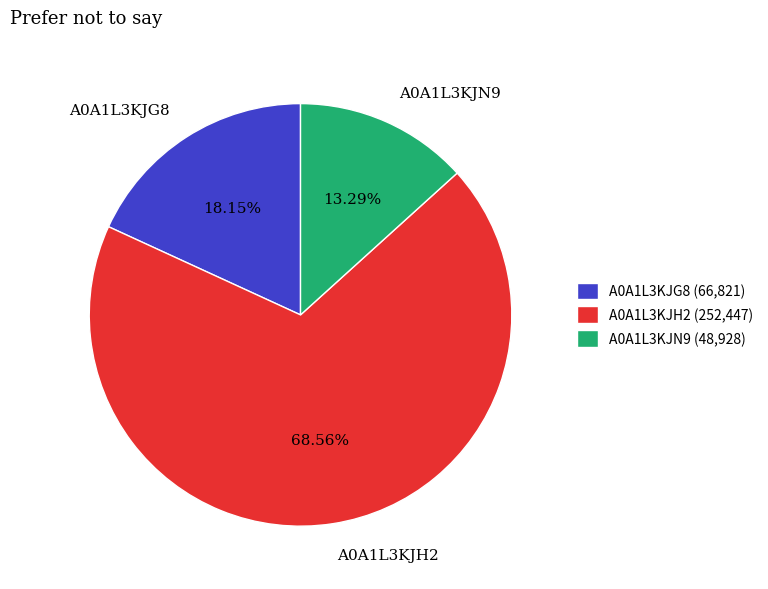

Do A0A1L3KJH2 and A0A1L3KJN9 together represent more than half of the pie?

Yes